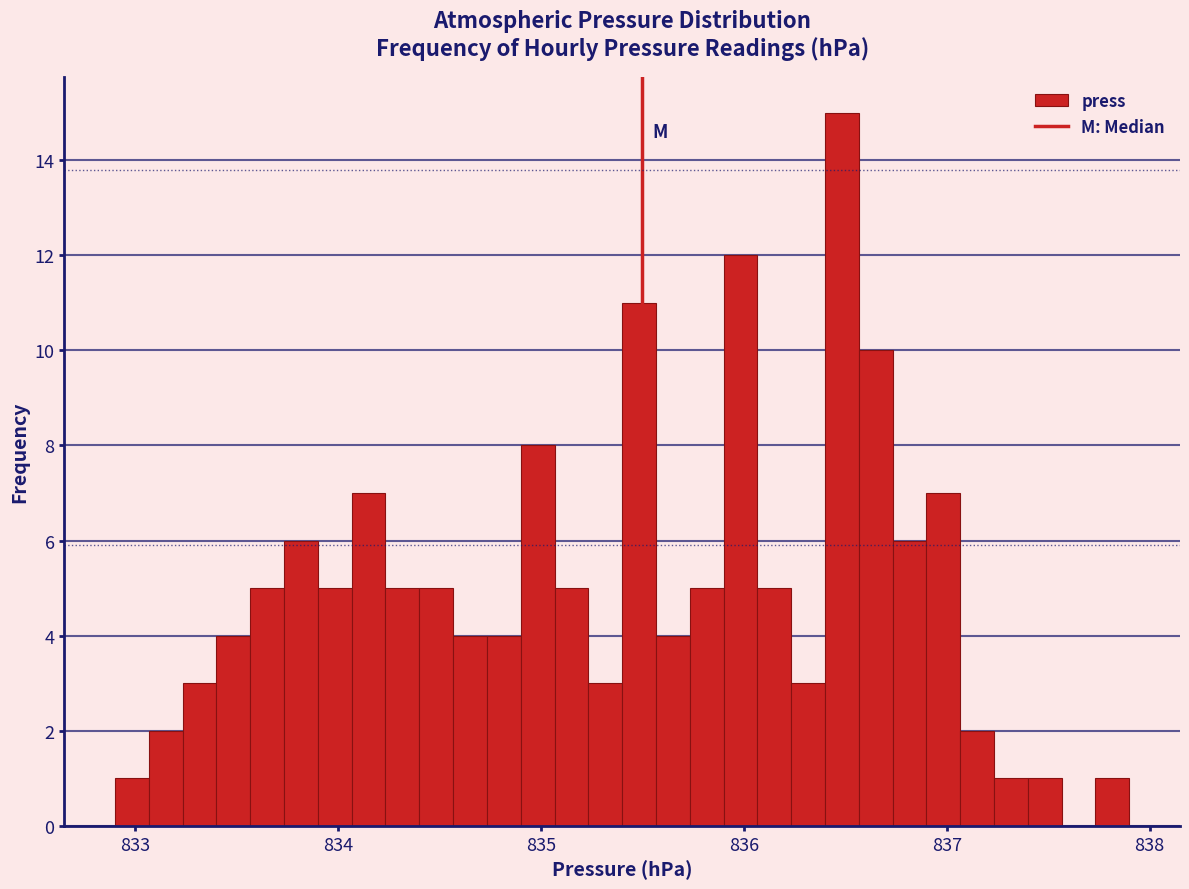

Read against the x-axis, roughly where is the centre of the tallest bar?

836.5